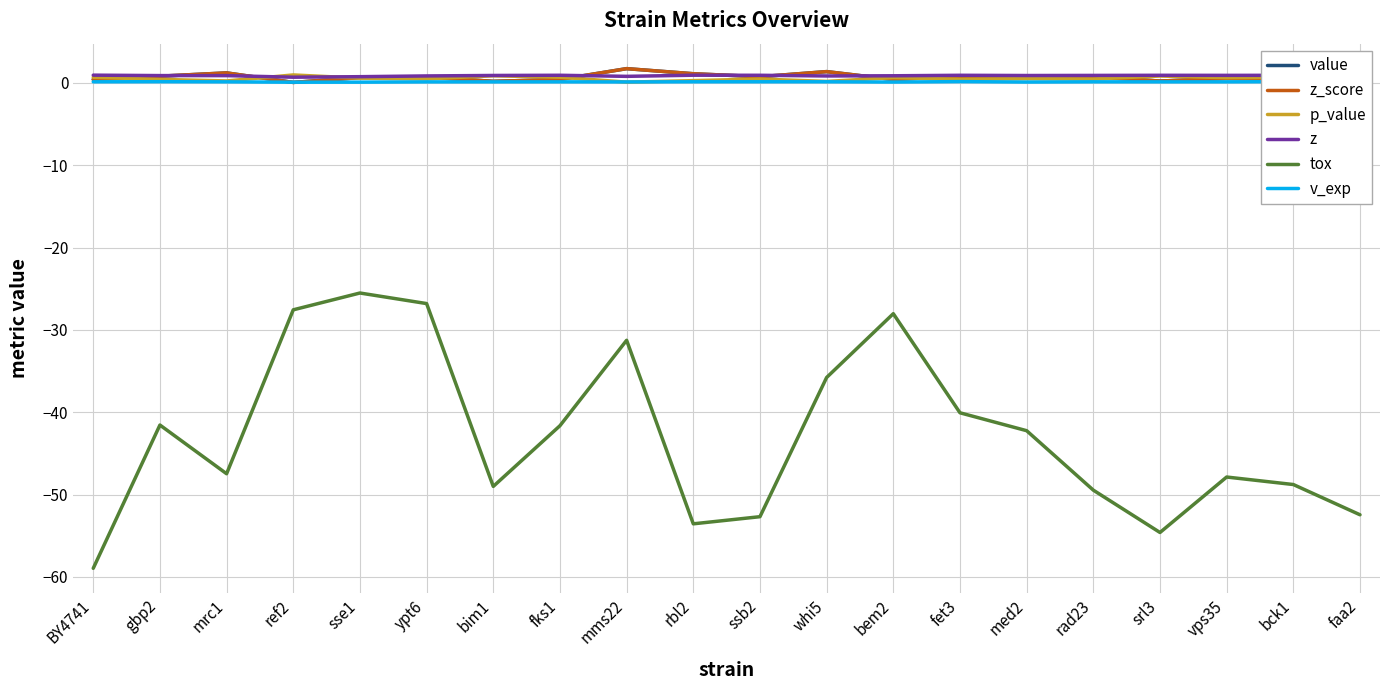

True or false: z_score has more than 2 points higher than both neighbors.

True